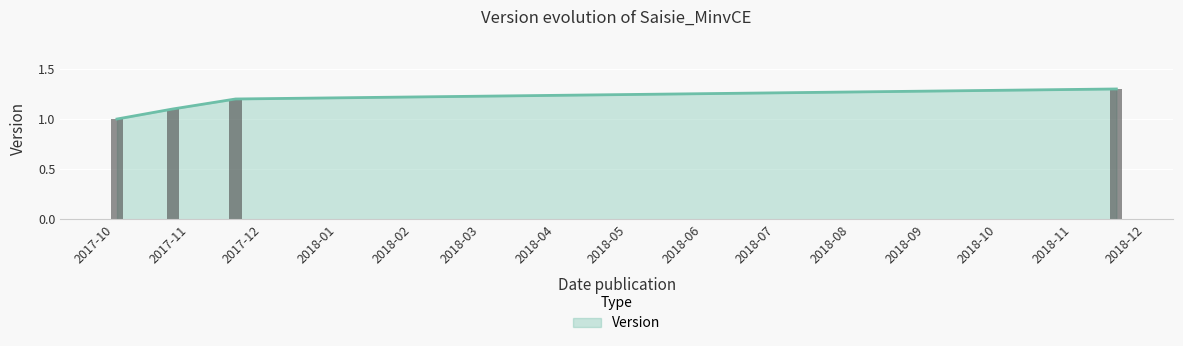

What position from the left is 2018-11-19?

4